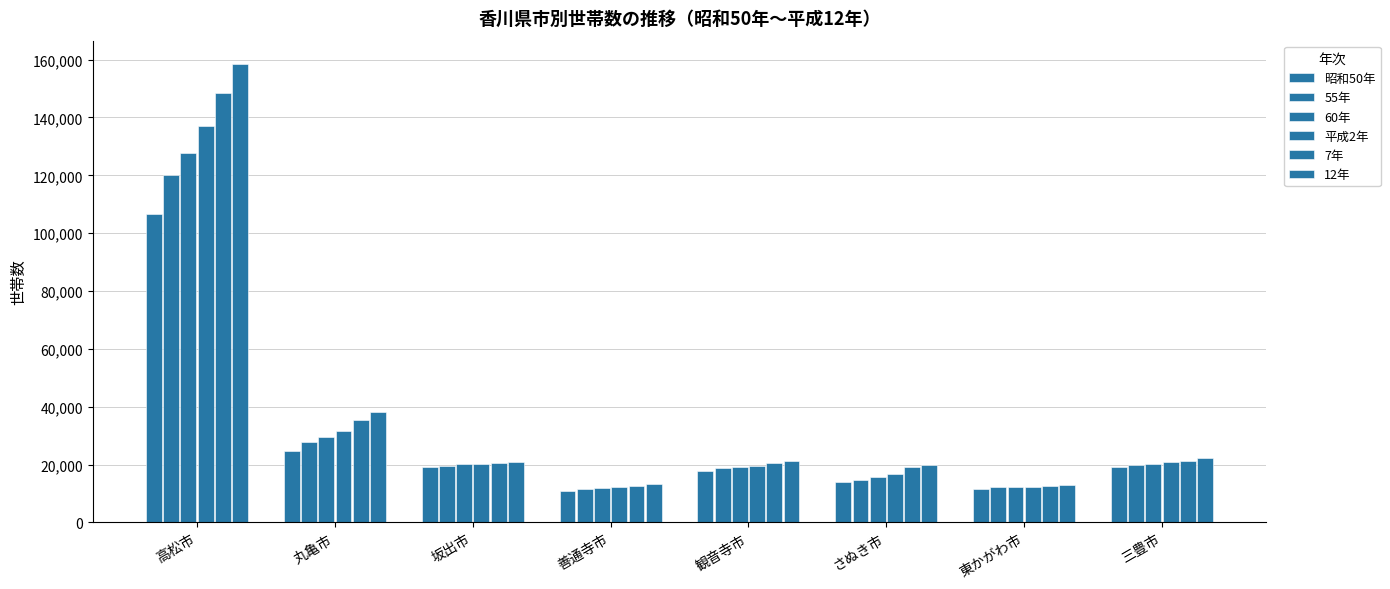

What value does the 12年 series have at 東かがわ市, to the nearest 10?

12960